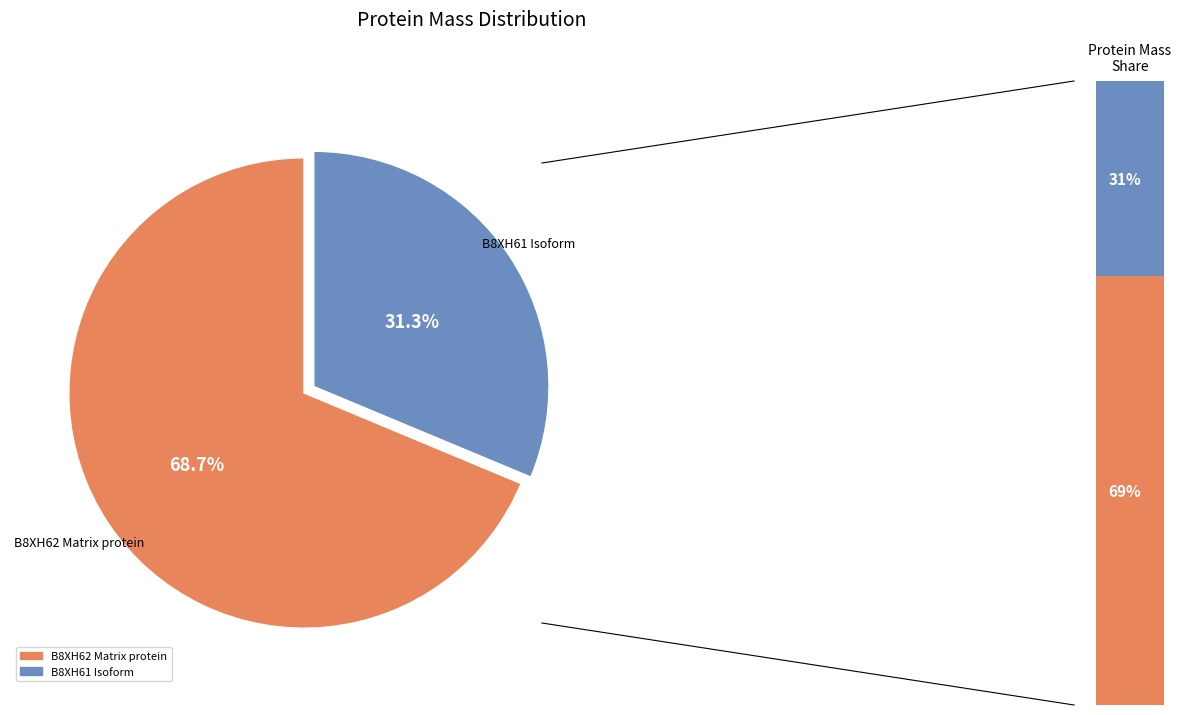

Between tr|B8XH62|B8XH62_9MONO Matrix protein and tr|B8XH61|B8XH61_9MONO Isoform, which is larger?

tr|B8XH62|B8XH62_9MONO Matrix protein